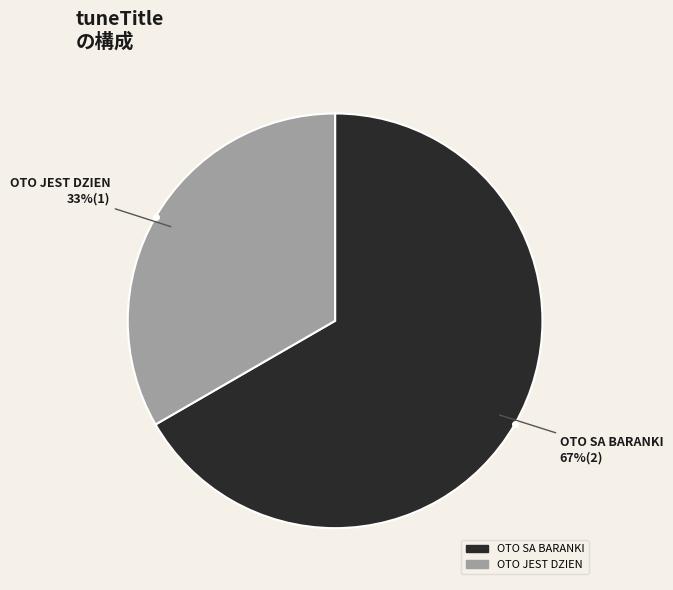

To the nearest percent, what is the combined percentage of OTO SA BARANKI and OTO JEST DZIEN?

100%